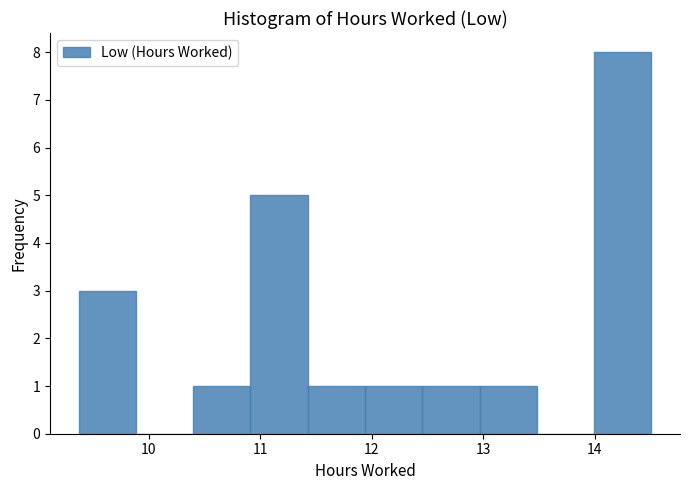

What is the height of the bar covering 12.5 to 13.0 on the x-axis? Neither the bar edges nor the heights are printed on the chart, so give them approximately, as read against the axes.

1